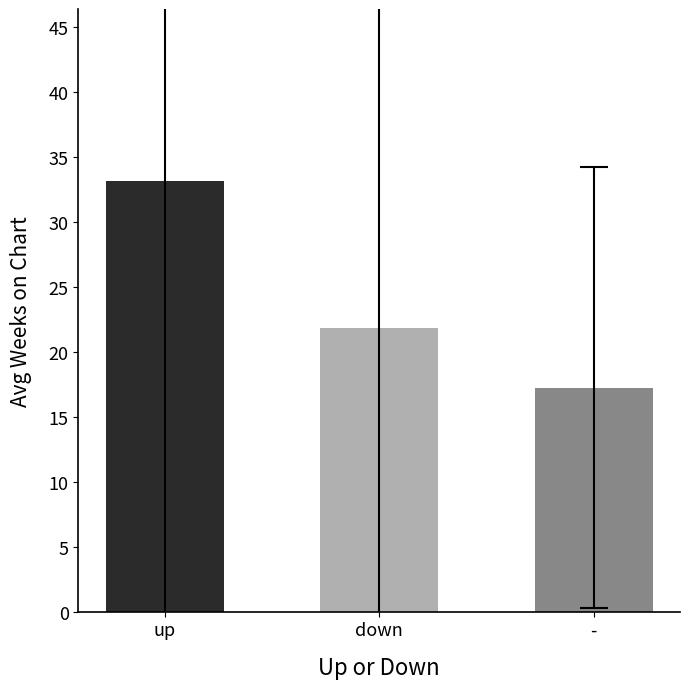

Rank the categories by value from lowest to highest.

-, down, up